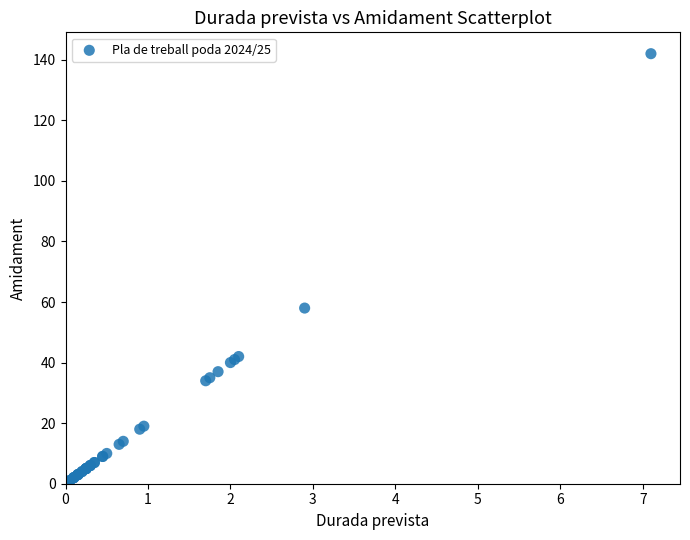

What Y value in the scatter plot is closest to 71?

58